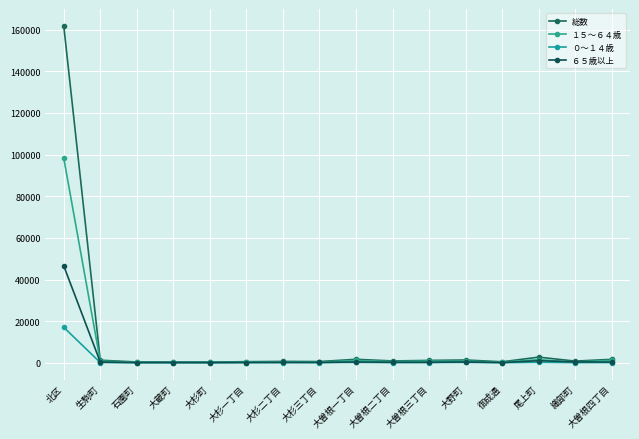

The value of ０～１４歳 at 織部町 is 57. True or false?

True